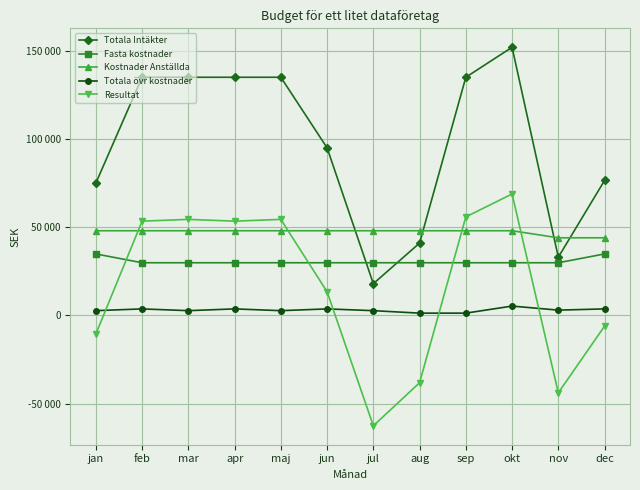

What are all the series names shown in the legend?

Totala Intäkter, Fasta kostnader, Kostnader Anställda, Totala övr kostnader, Resultat